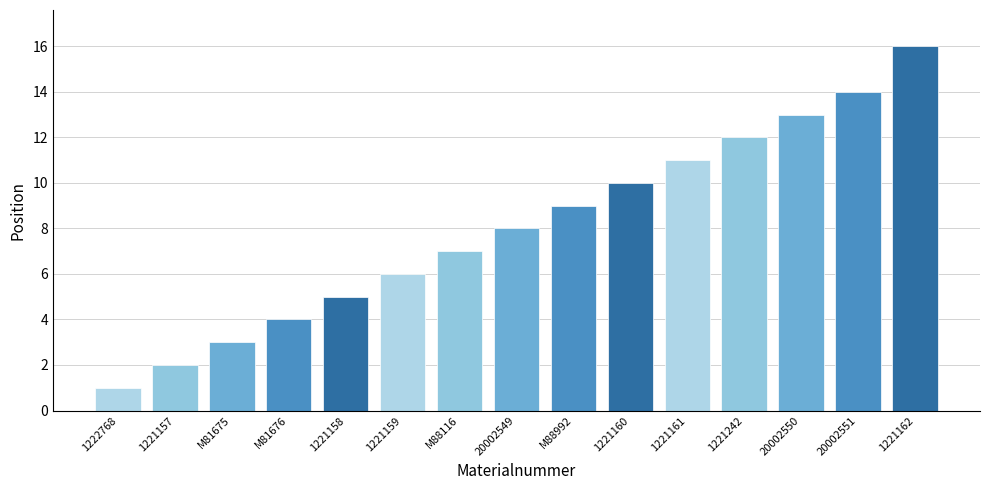

Reading left to right, what are all the values shown in this chart?

1222768=1	1221157=2	M81675=3	M81676=4	1221158=5	1221159=6	M88116=7	20002549=8	M88992=9	1221160=10	1221161=11	1221242=12	20002550=13	20002551=14	1221162=16